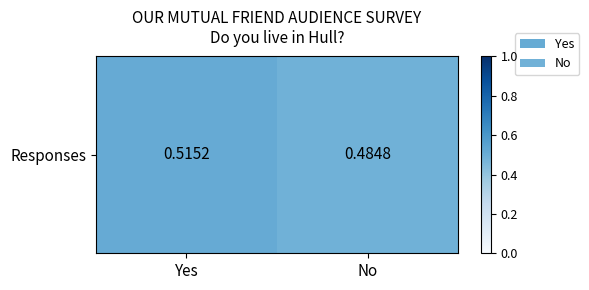

Is it true that the value at Yes is 0.5?

True